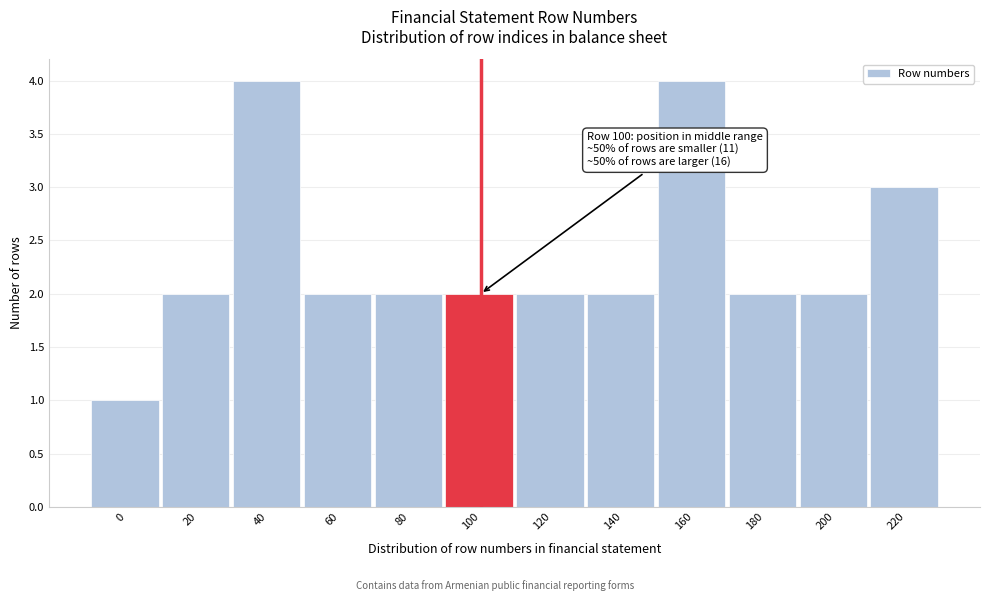

Reading right to left, transcribe all the data shown in this chart.

3	2	2	4	2	2	2	2	2	4	2	1